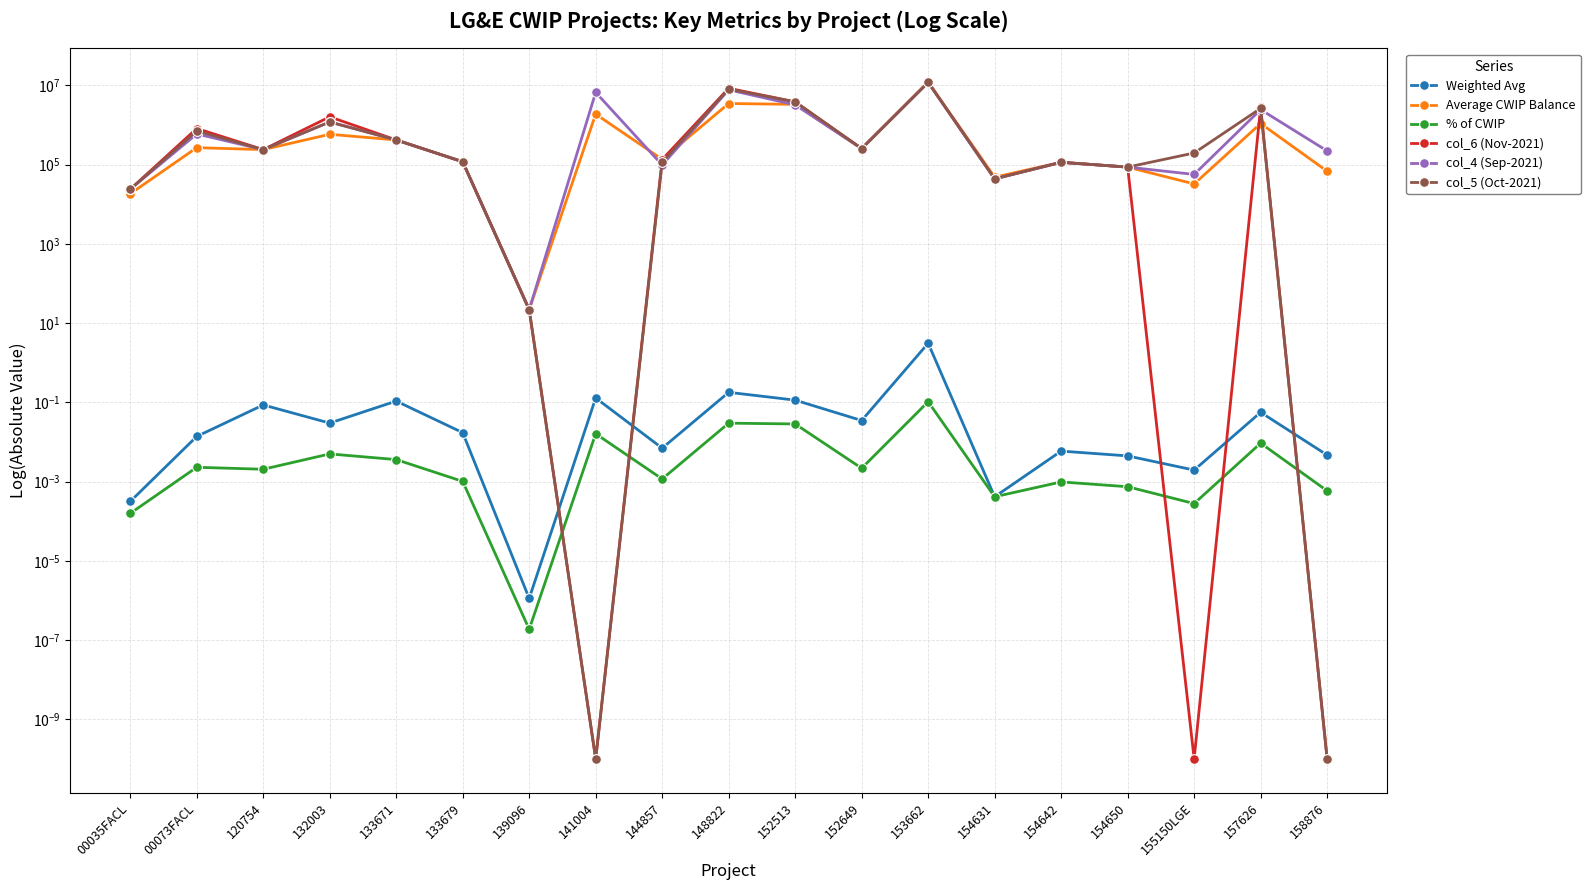

What position from the left is 154631?

14